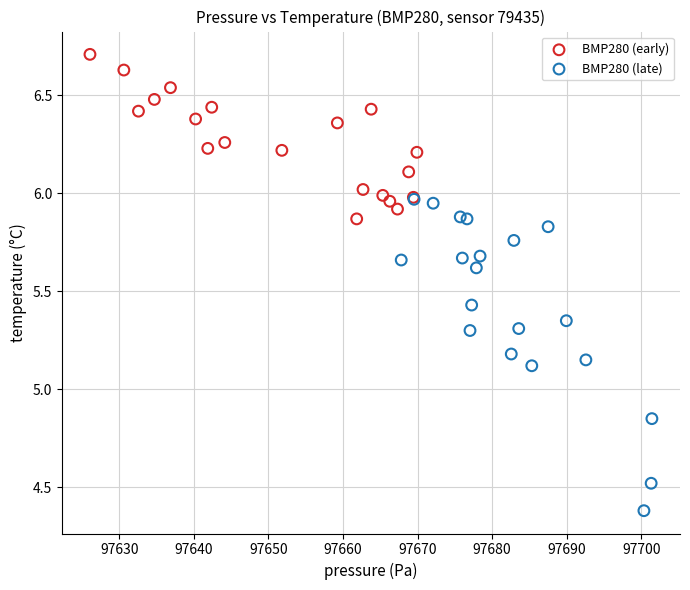

Which series has the widest spread of Y values?

BMP280 (late)